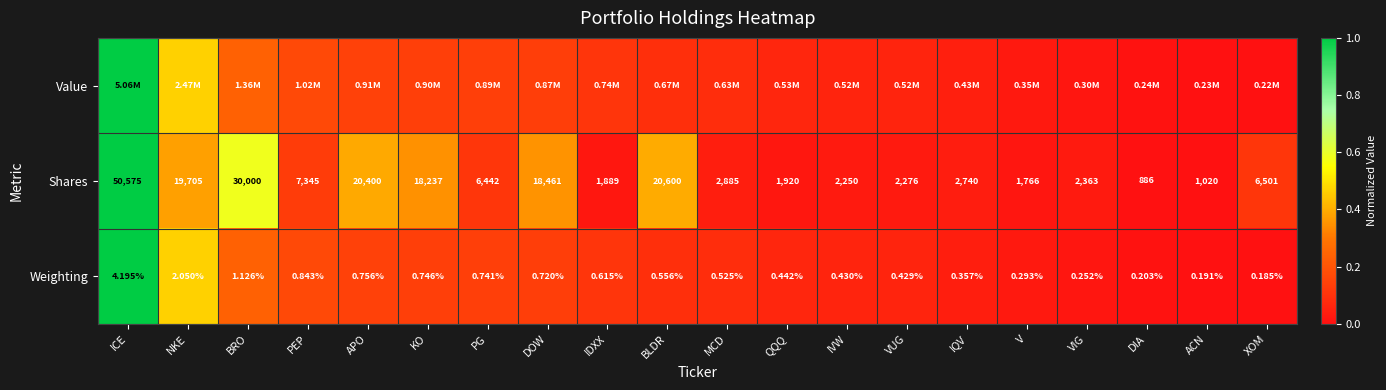

At which label is Weighting closest to 2?

NKE